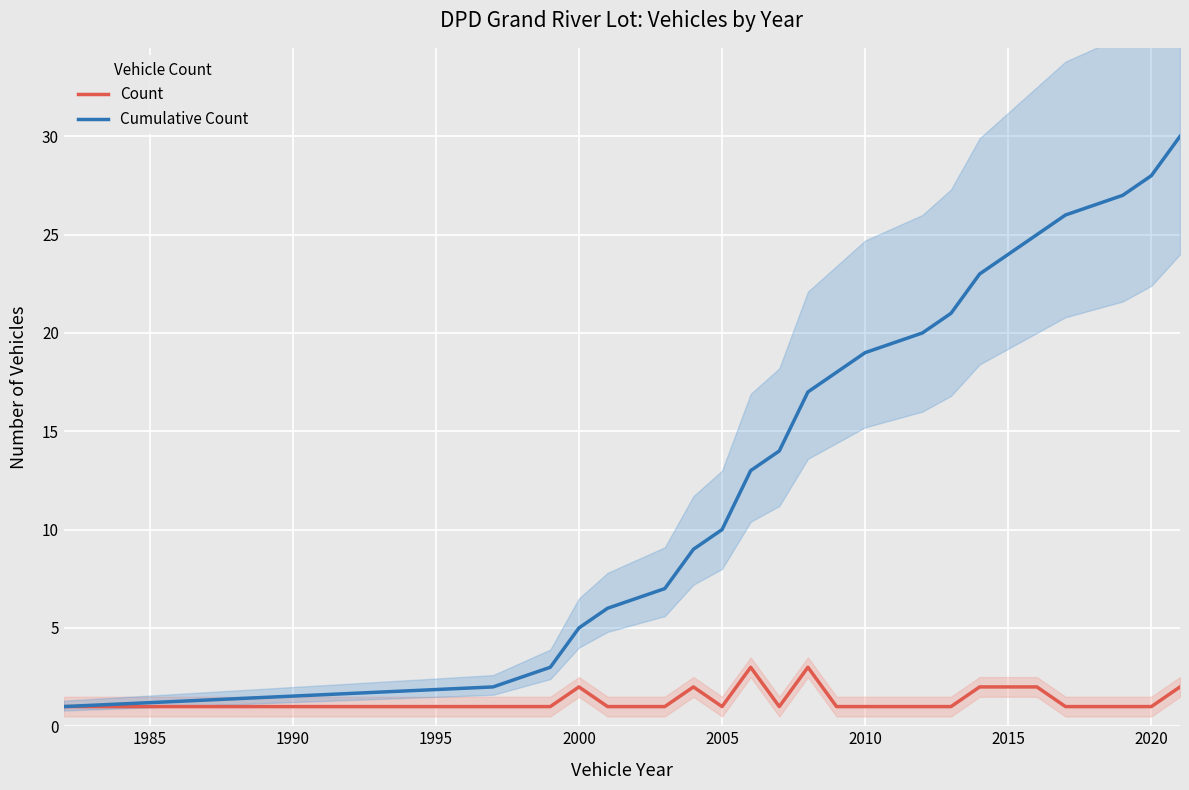

Is this an area chart (filled region under the line)?

No